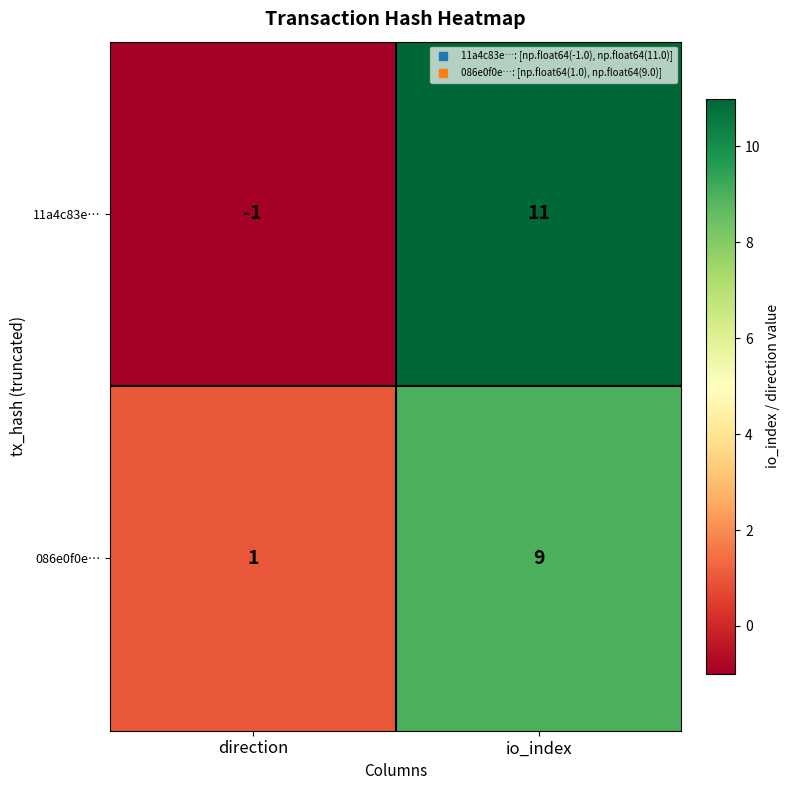

Reading left to right, transcribe all the data shown in this chart.

11a4c83e…: -1	11
086e0f0e…: 1	9